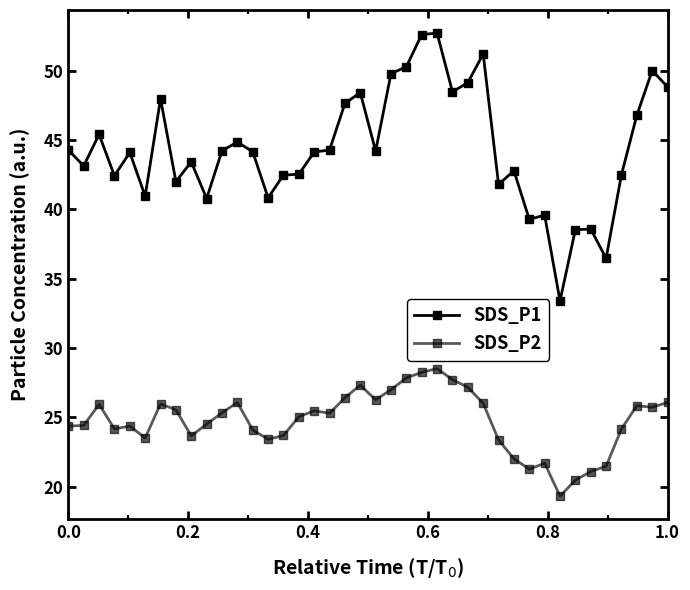

Count the number of data series in this chart.

2